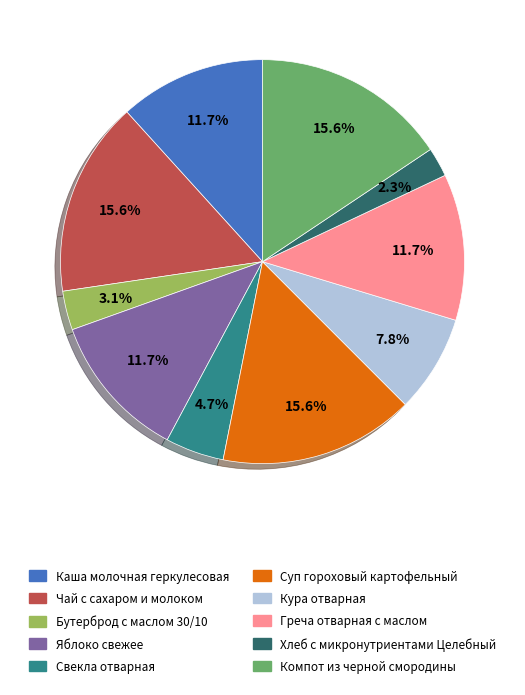

To the nearest percent, what portion does Яблоко свежее represent?

12%